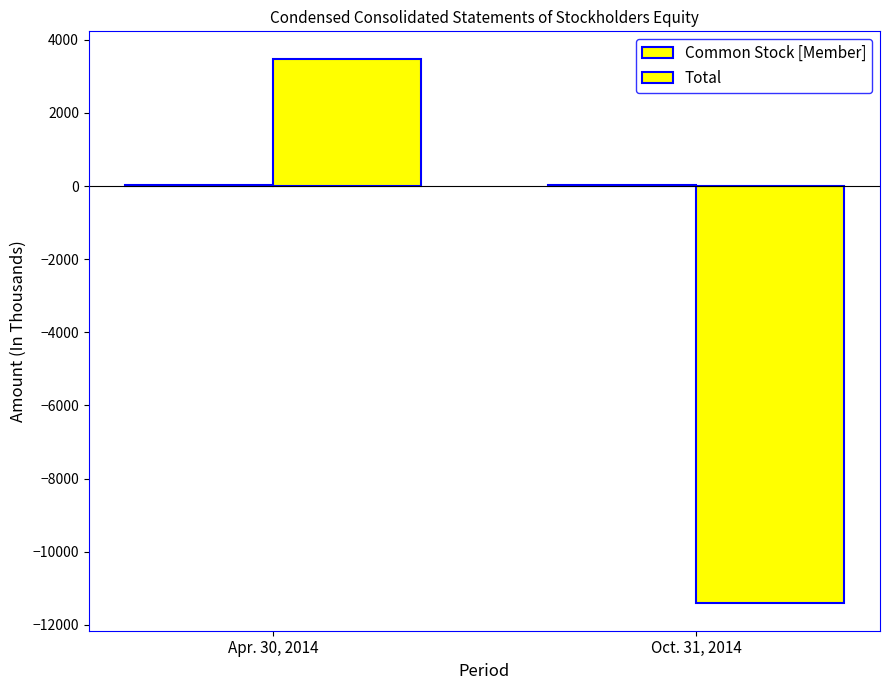

How many groups of bars are there?

2